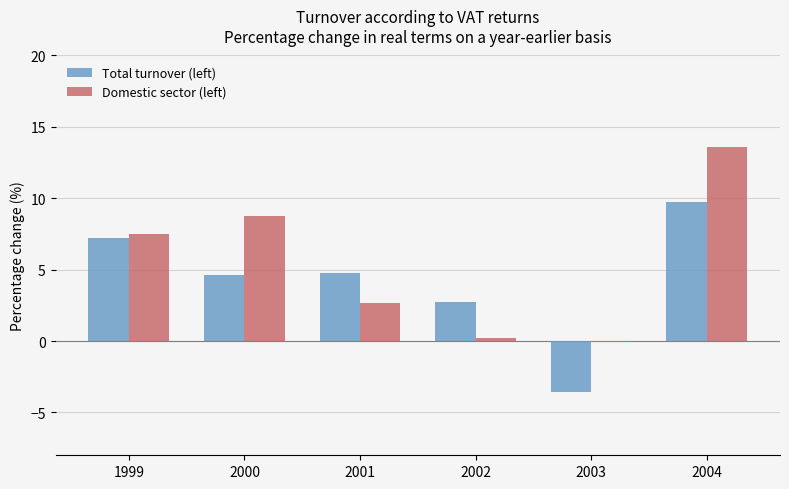

What is the maximum value for Domestic sector (left)?

13.6